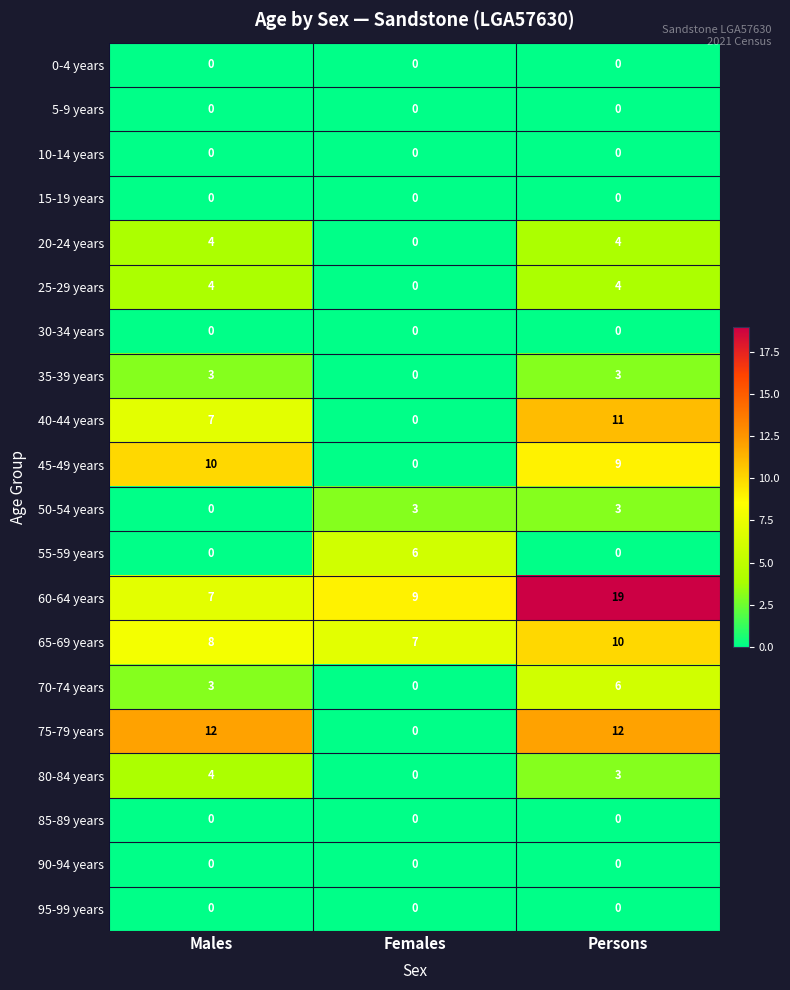

What is the greatest value displayed?

19